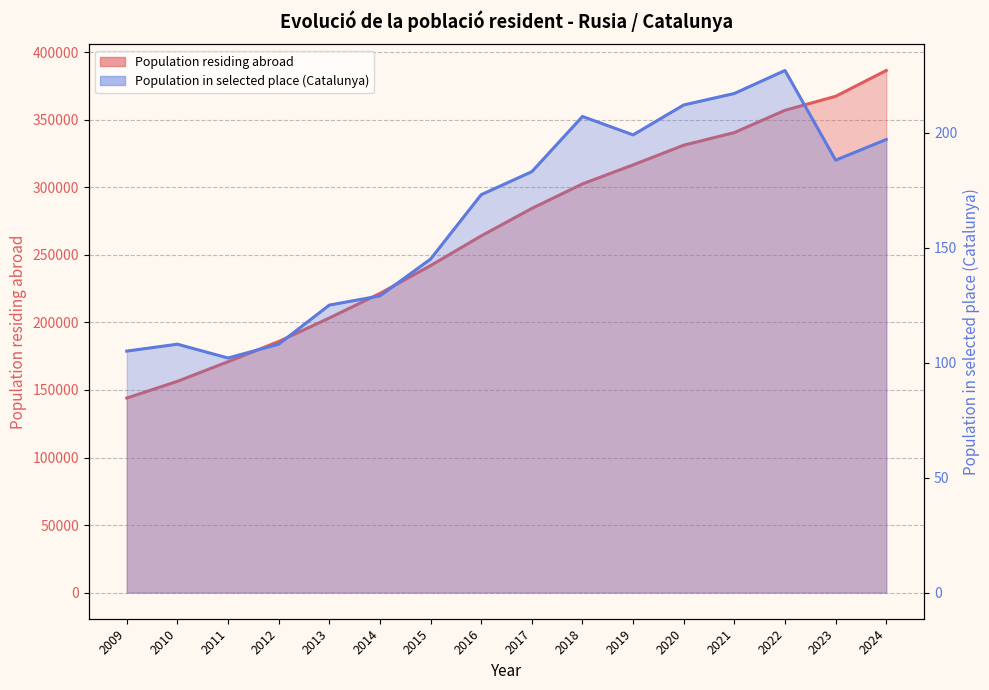

True or false: the data has more than 1 interior local peaks.

False